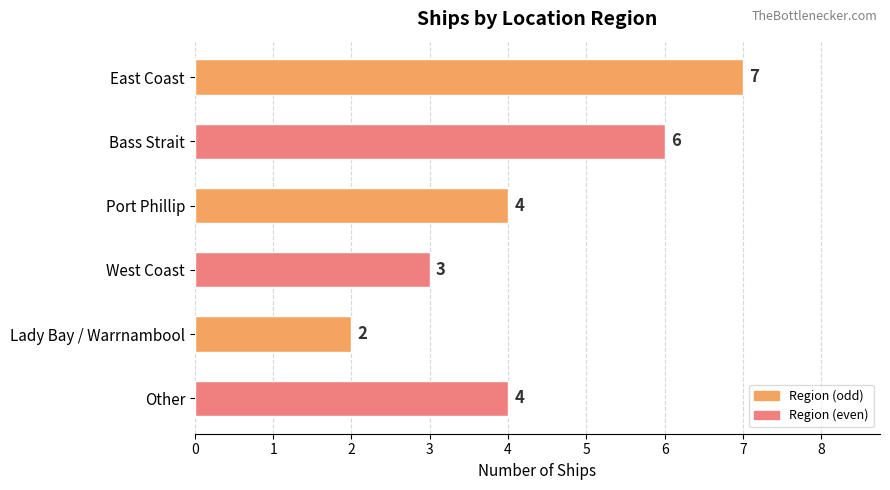

Reading top to bottom, list all the values displayed in this chart.

East Coast=7	Bass Strait=6	Port Phillip=4	West Coast=3	Lady Bay / Warrnambool=2	Other=4